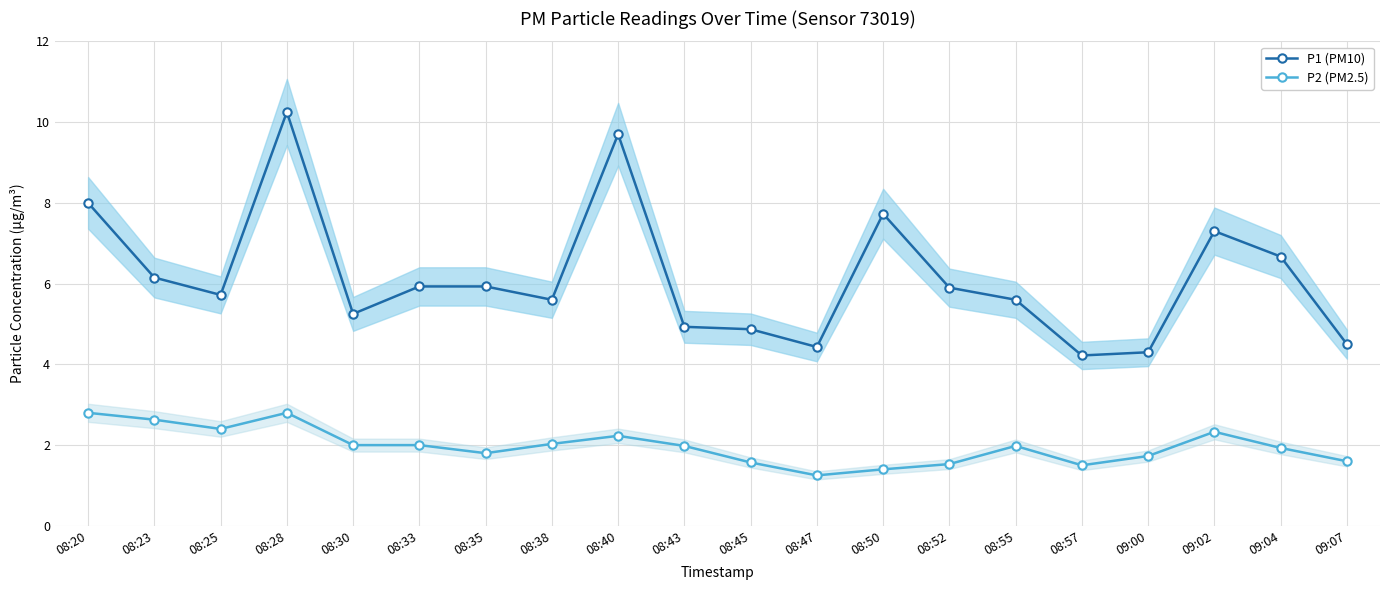

True or false: P2 (PM2.5) has a value of 2.8 at 08:30.

False